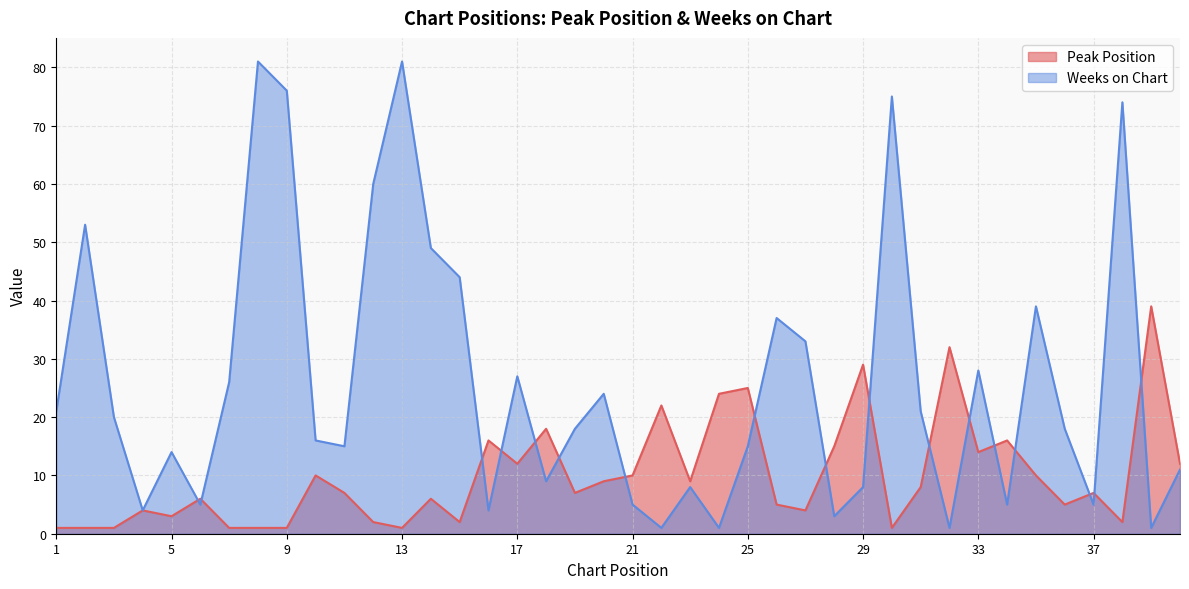

At 27, list the series in order from smallest to largest.

Peak Position, Weeks on Chart